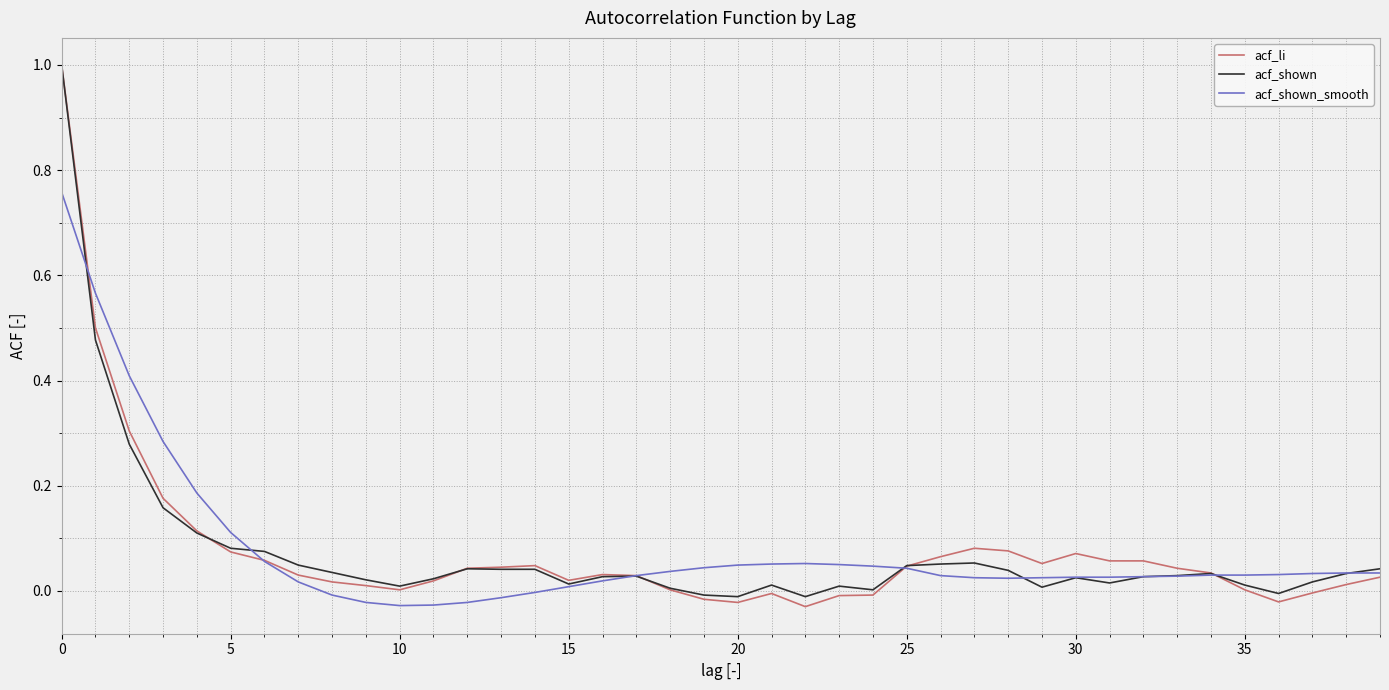

What is the maximum value shown in the chart?

1.0